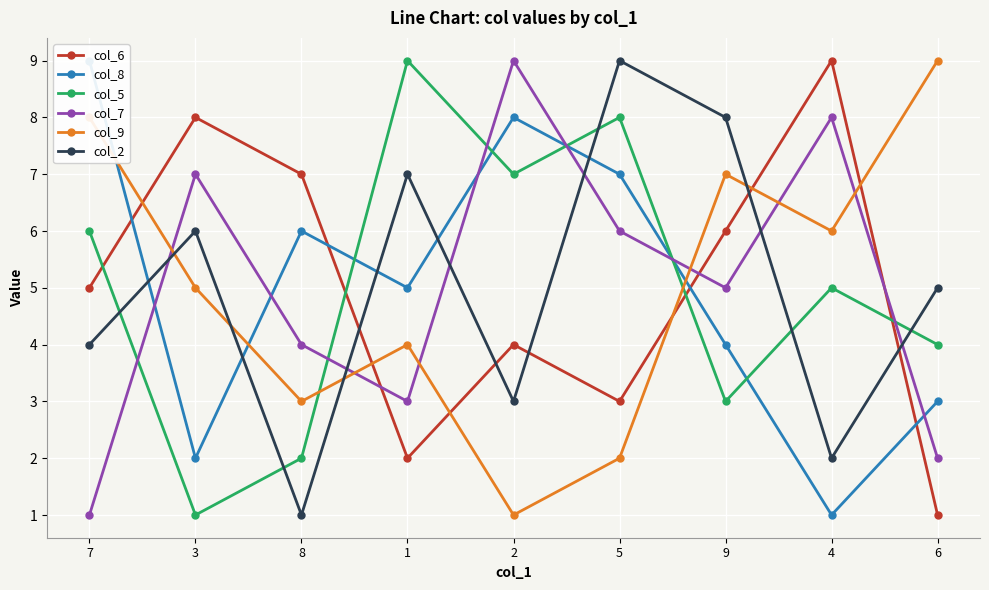

What is the smallest value displayed?

1